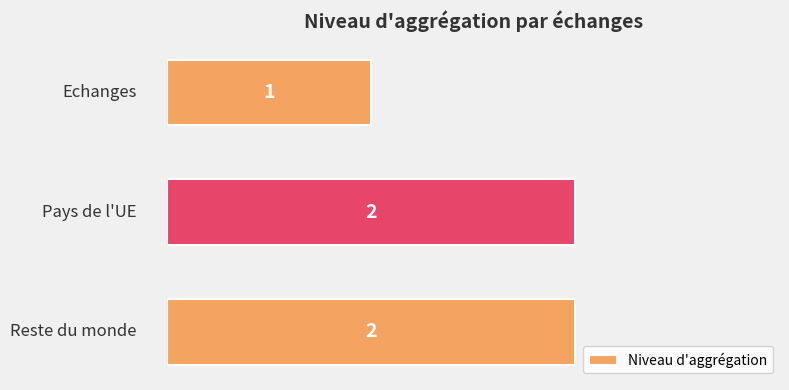

Reading top to bottom, list all the values displayed in this chart.

1	2	2